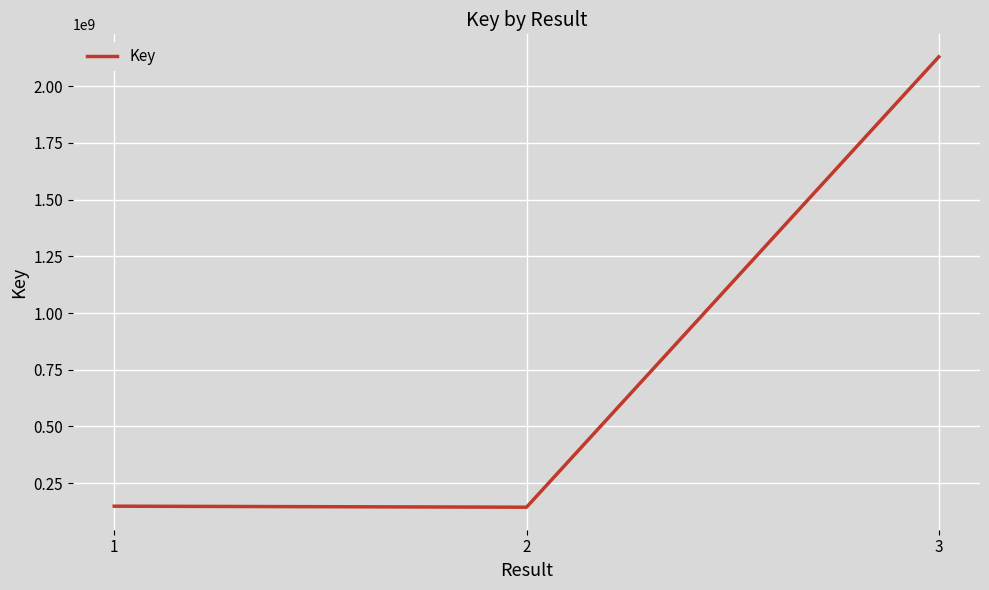

Which label corresponds to the largest value in the chart?

3